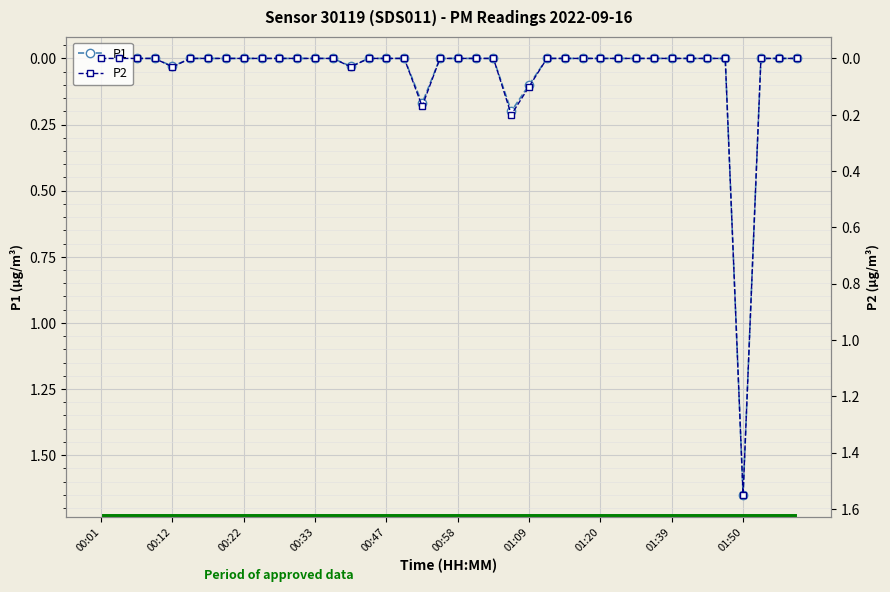

What is the maximum value shown in the chart?

1.6